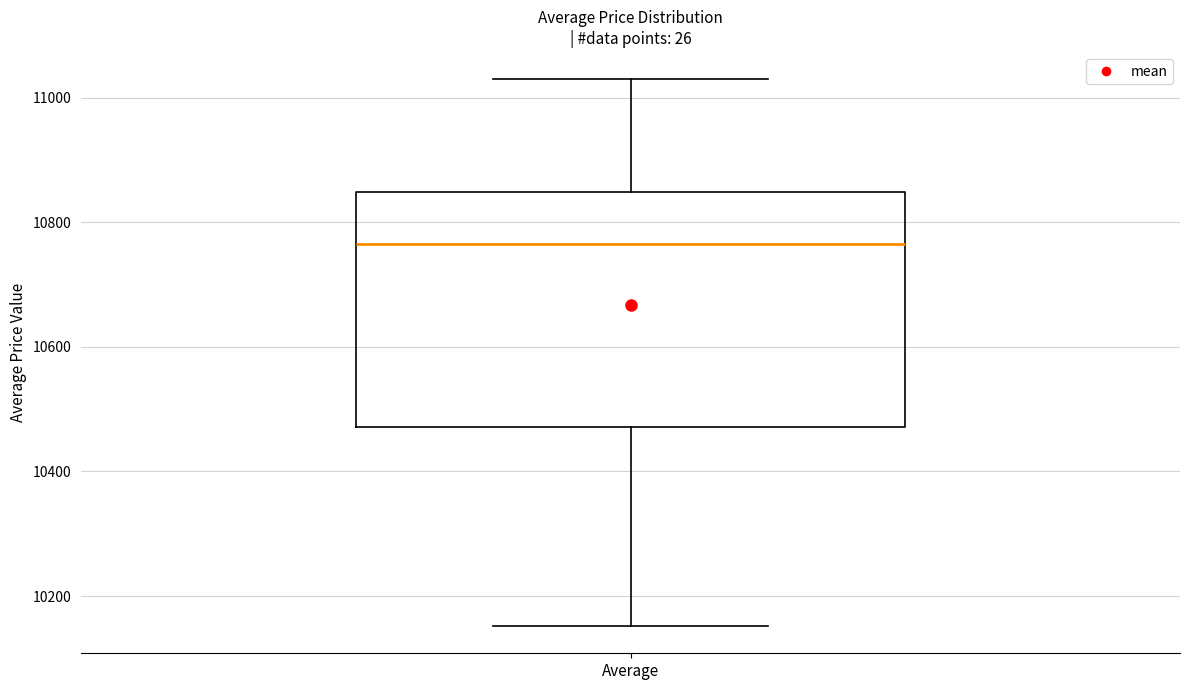

Transcribe this box plot: give where the median line is, the range the box spans, and where the two whiskers end, as read against the y-axis. The values are not printed on the chart, so give them approximately, as read against the axis.

median 10760, box 10480 to 10840, whiskers 10160 to 11020